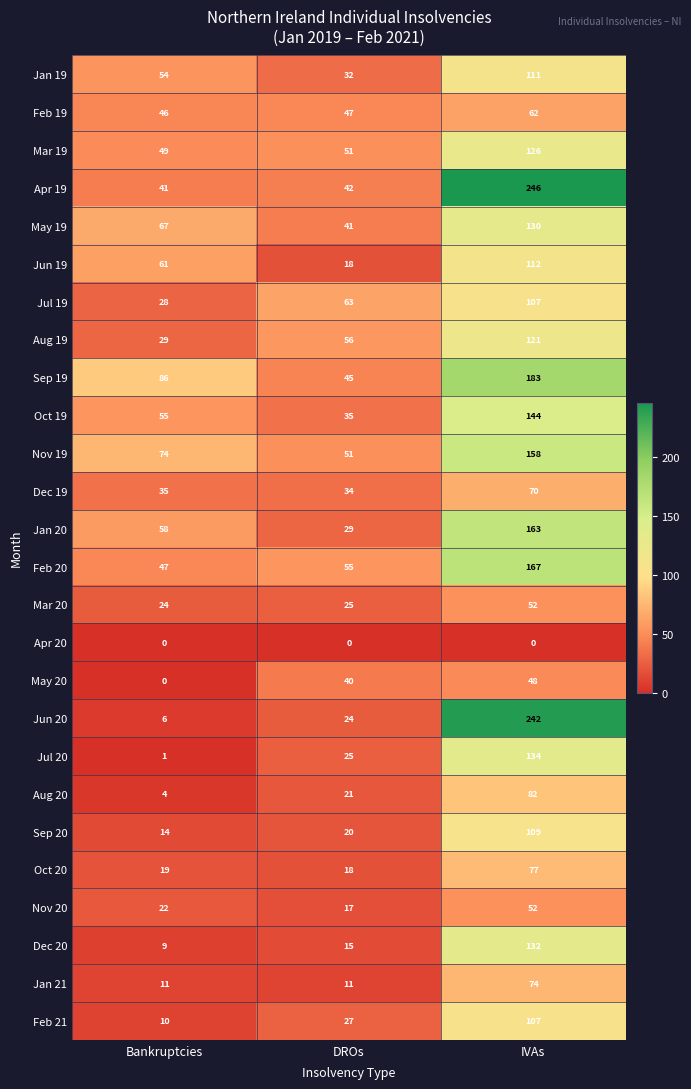

Which category has the highest value across all series?

IVAs